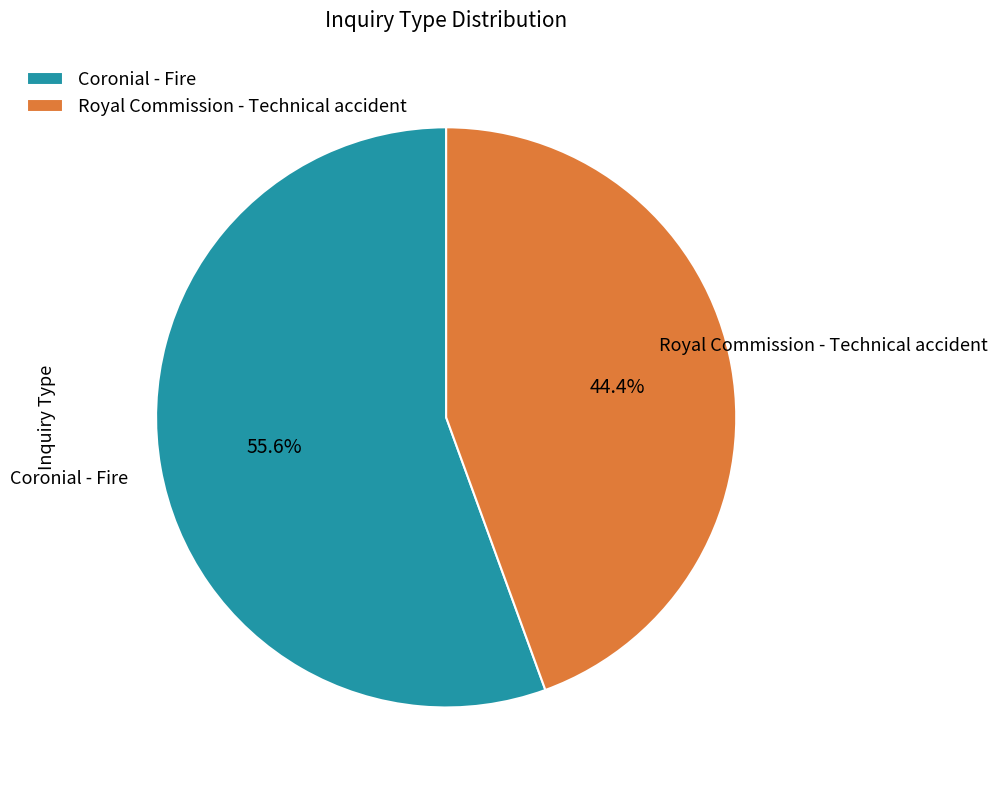

Which slice is the largest?

Coronial - Fire